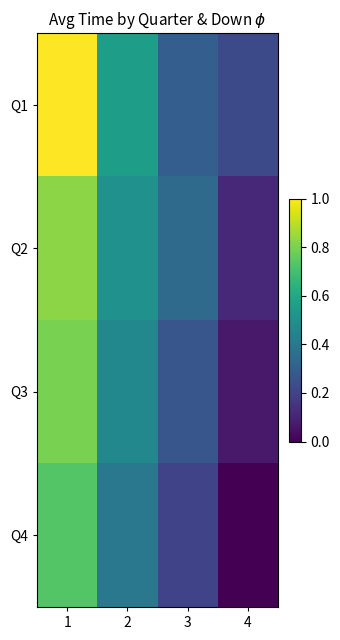

Which series has the largest total across all categories?

Q1